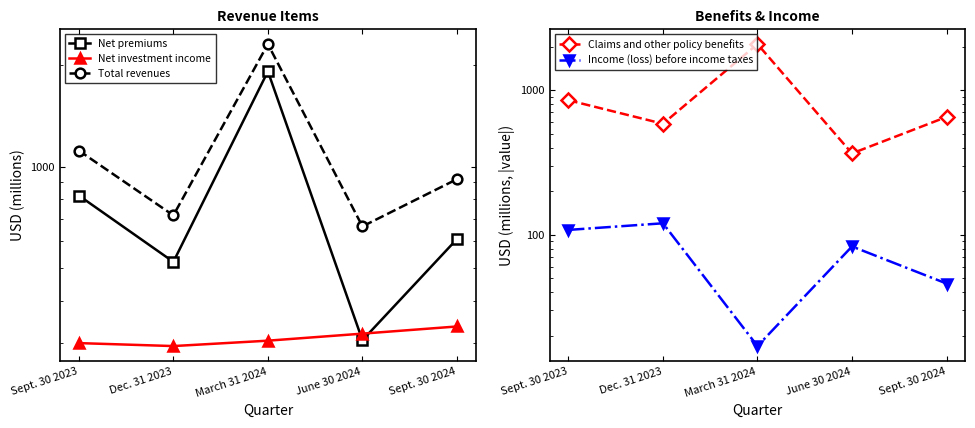

Reading right to left, transcribe all the data shown in this chart.

Net premiums: 609	305	1916	521	820
Net investment income: 335	319	304	293	299
Total revenues: 917	664	2309	716	1115
Claims and other policy benefits: 652	365	2079	585	851
Income (loss) before income taxes: 46	83	17	120	108